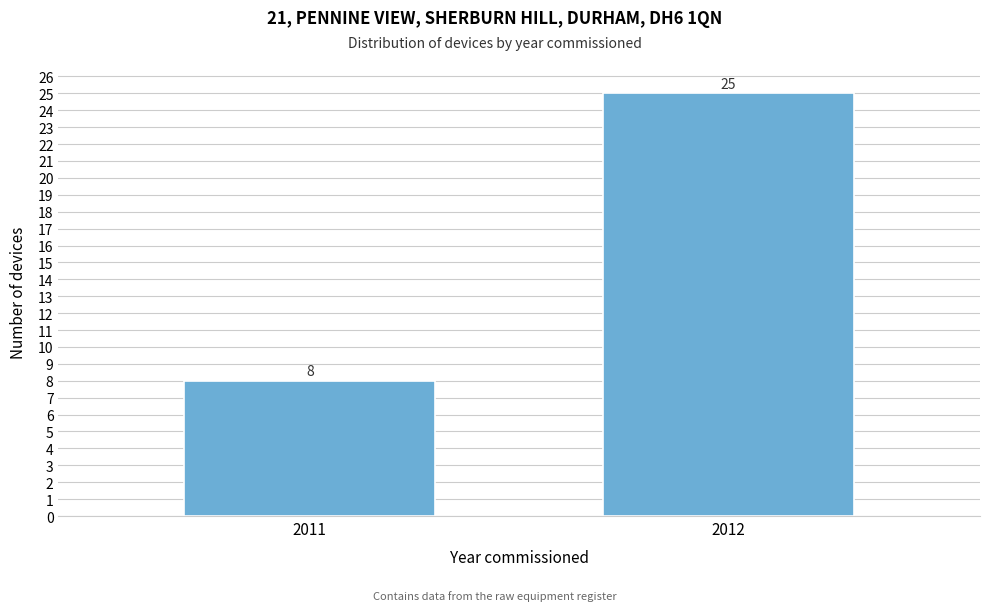

Reading right to left, what are all the values shown in this chart?

25	8